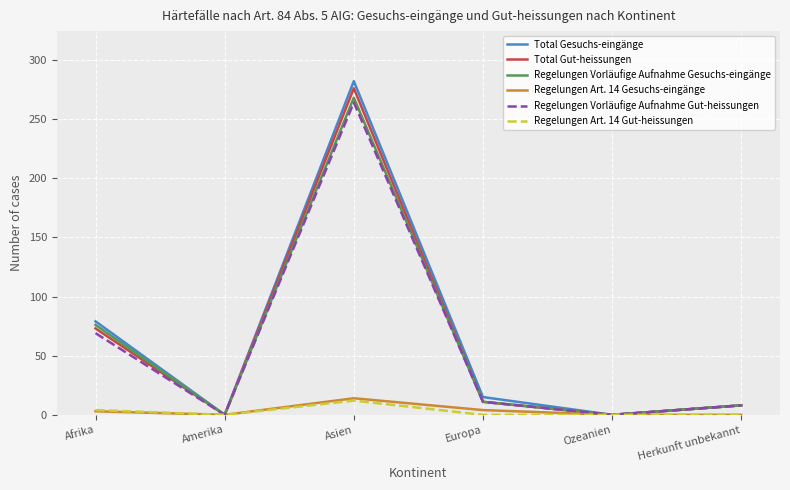

What is the sum of all Total Gut-heissungen values?

368